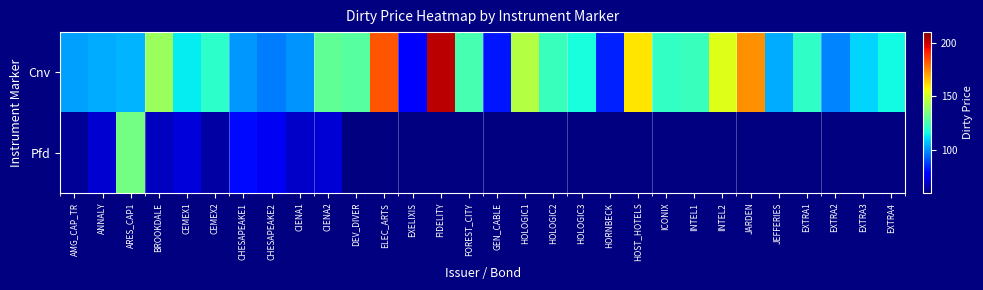

How many distinct data groups are displayed?

2